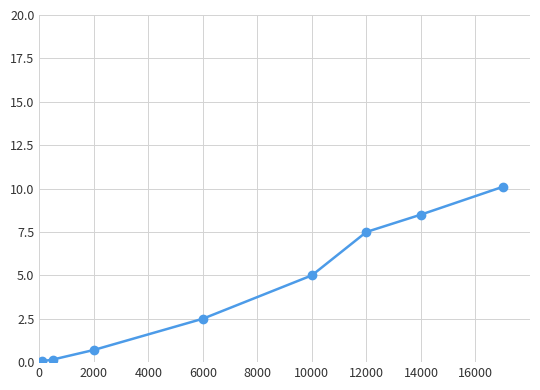

What is the average value?

4.3